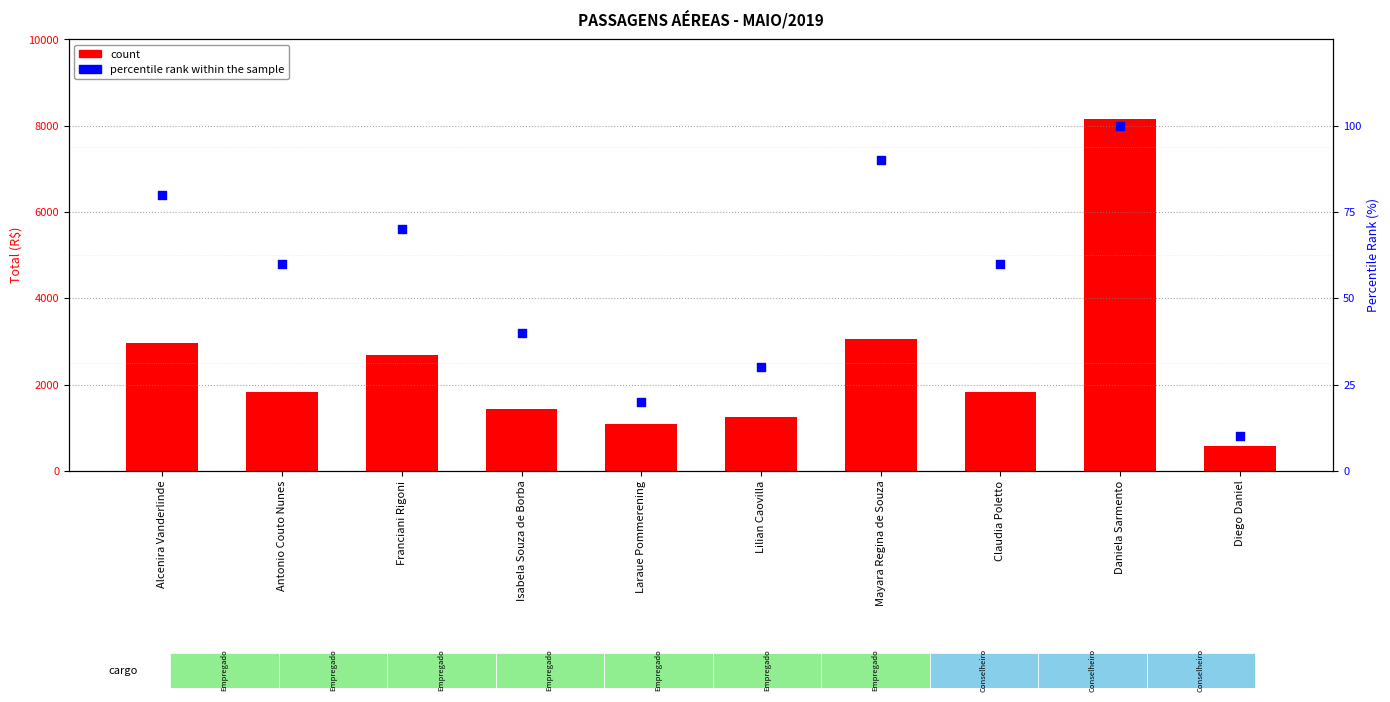

What is the total value across all series at Antonio Couto Nunes?

1887.5